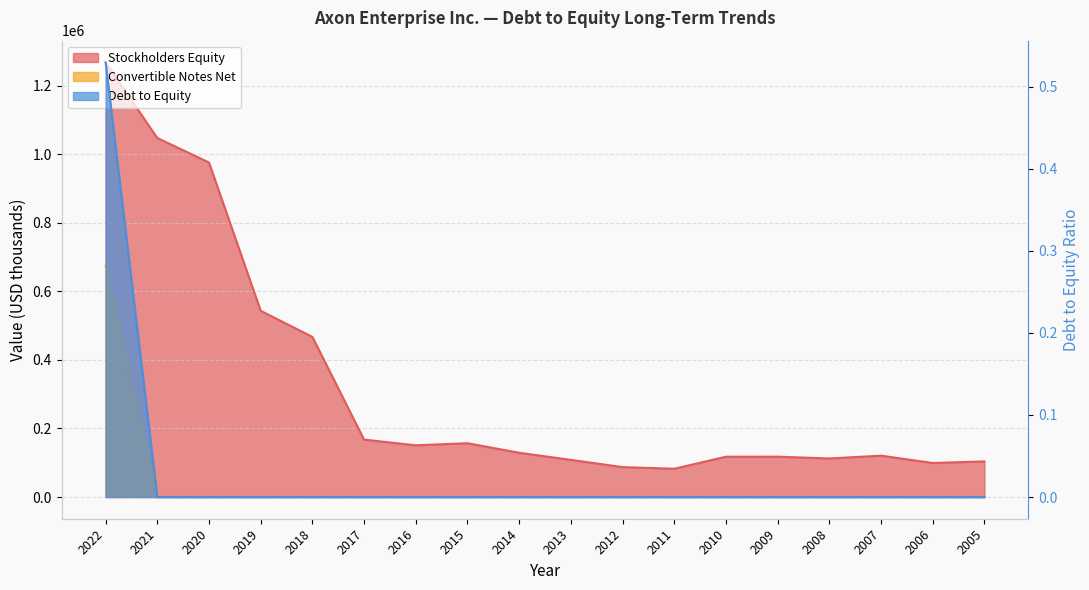

Reading left to right, list all the values displayed in this chart.

Stockholders Equity: 2022=1268491.0	2021=1047849.0	2020=976255.0	2019=543495.0	2018=467324.0	2017=167444.0	2016=150888.0	2015=157004.0	2014=129106.0	2013=108347.0	2012=87285.0	2011=82456.0	2010=117564.0	2009=117701.0	2008=112526.0	2007=120637.0	2006=99329.0	2005=103866.0
Convertible Notes Net: 2022=673967.0	2021=0.0	2020=0.0	2019=0.0	2018=0.0	2017=0.0	2016=0.0	2015=0.0	2014=0.0	2013=0.0	2012=0.0	2011=0.0	2010=0.0	2009=0.0	2008=0.0	2007=0.0	2006=0.0	2005=0.0
Debt to Equity: 2022=0.5	2021=0.0	2020=0.0	2019=0.0	2018=0.0	2017=0.0	2016=0.0	2015=0.0	2014=0.0	2013=0.0	2012=0.0	2011=0.0	2010=0.0	2009=0.0	2008=0.0	2007=0.0	2006=0.0	2005=0.0